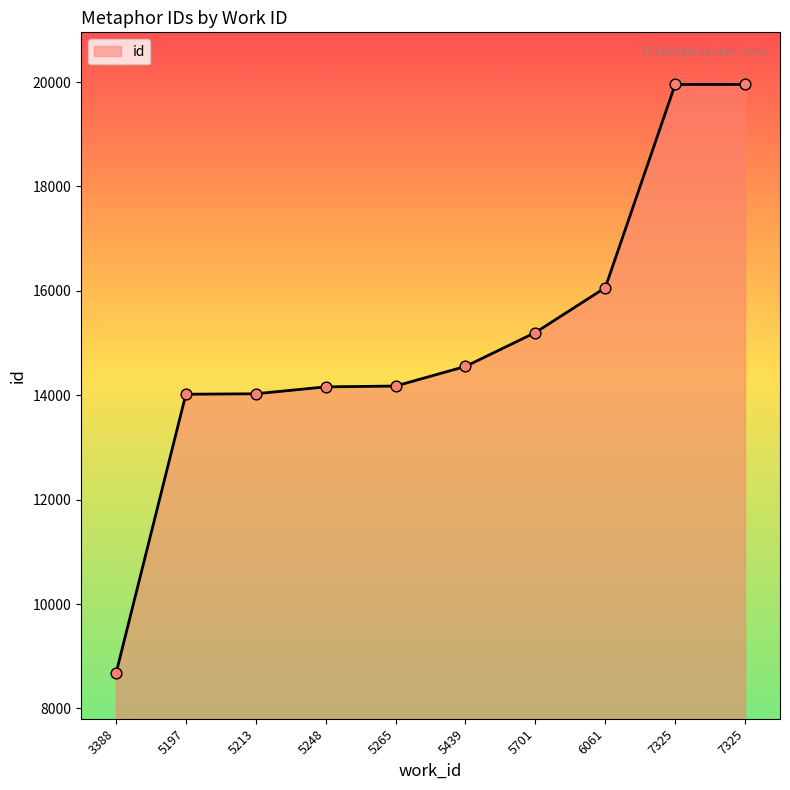

Approximately how many times larger is the value at 7325 compared to 3388?

2.3